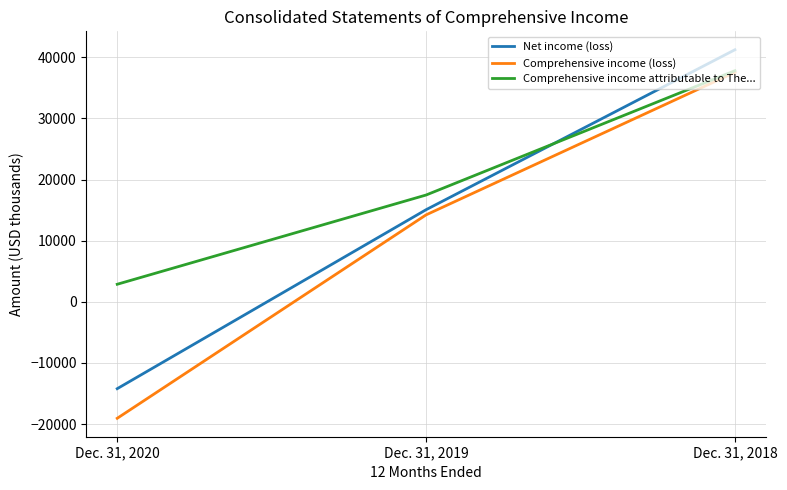

What is the difference between the second highest and minimum values in the Net income (loss) series?

29275